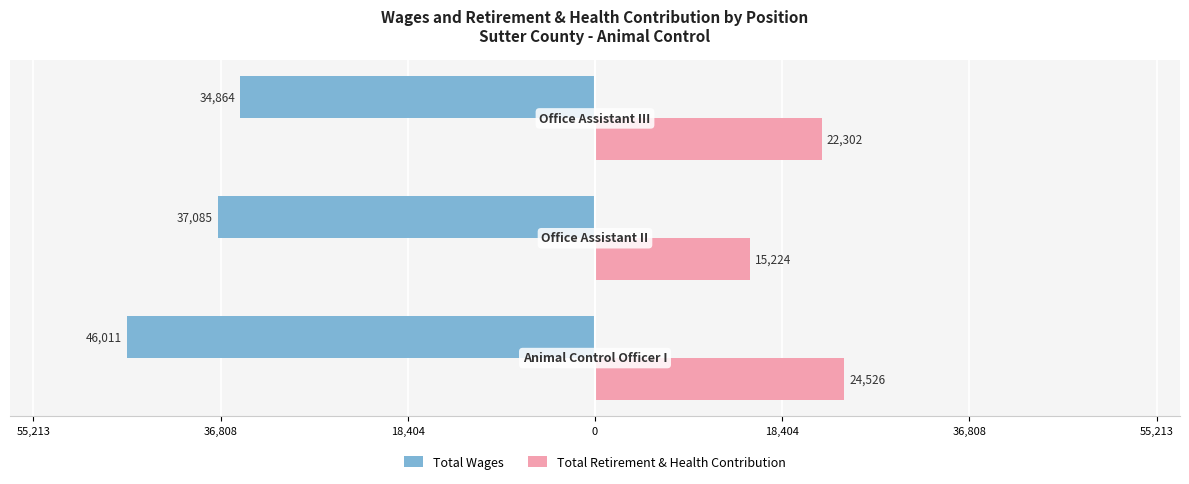

Reading left to right, extract all data points from this chart.

Total Wages: 55,213=-46011	36,808=-37085	18,404=-34864
Total Retirement & Health Contribution: 55,213=24526	36,808=15224	18,404=22302